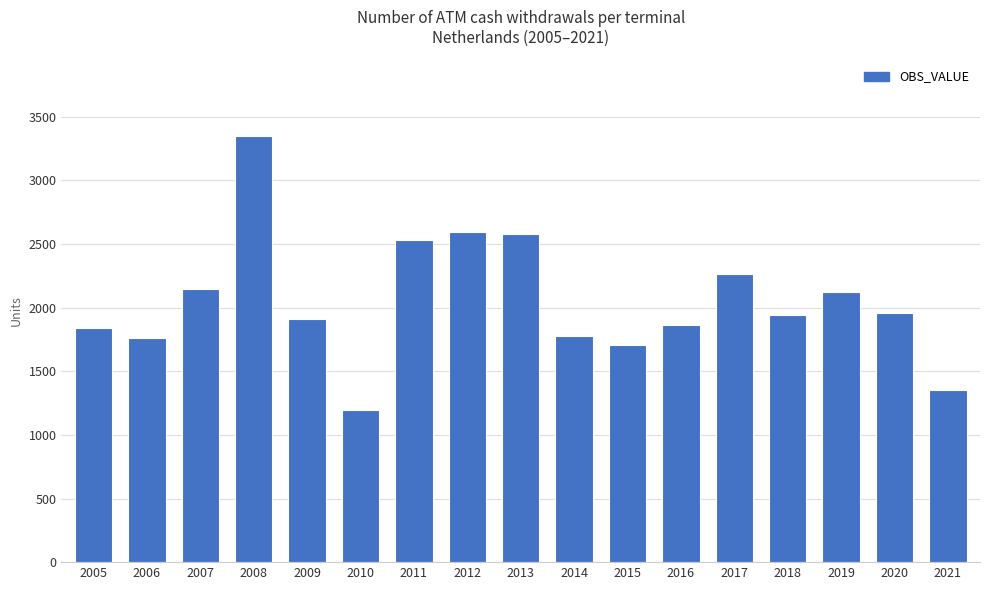

True or false: the data shows 738.3 at 2006.

False